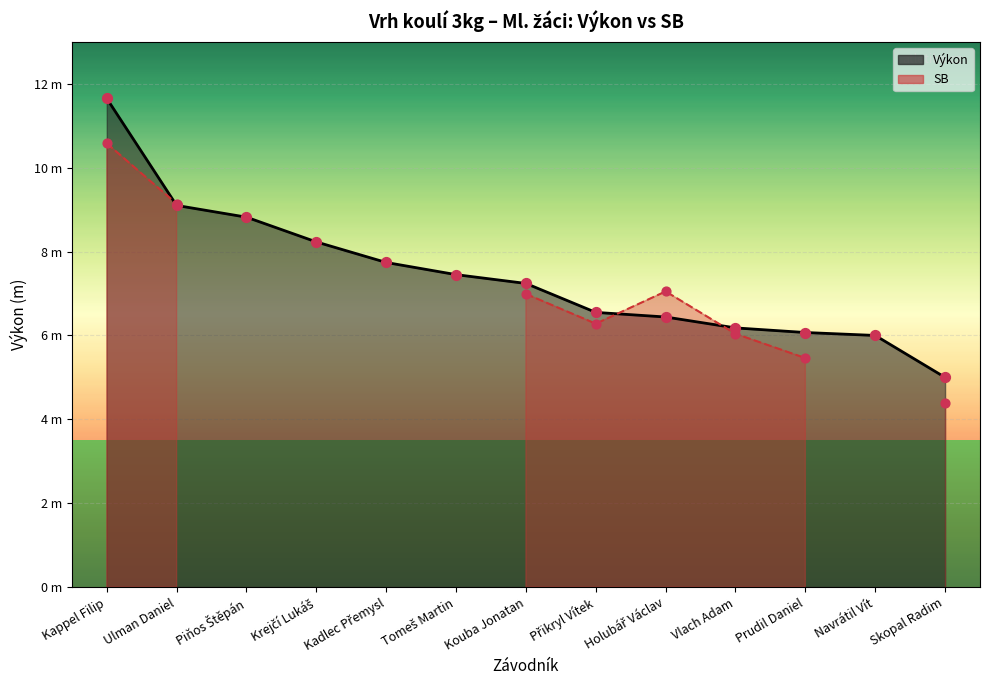

Between Ulman Daniel and Holubář Václav, which is larger?

Ulman Daniel